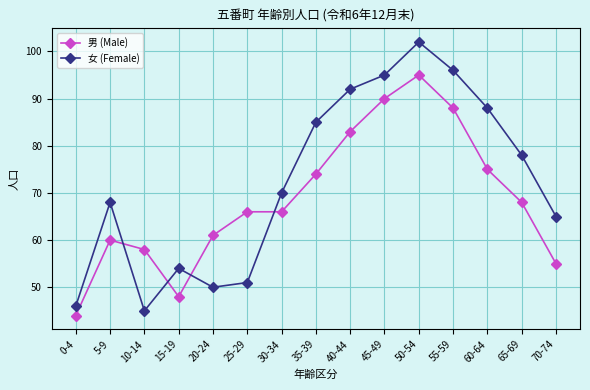

Reading left to right, what are all the values shown in this chart?

男 (Male): 0-4=44	5-9=60	10-14=58	15-19=48	20-24=61	25-29=66	30-34=66	35-39=74	40-44=83	45-49=90	50-54=95	55-59=88	60-64=75	65-69=68	70-74=55
女 (Female): 0-4=46	5-9=68	10-14=45	15-19=54	20-24=50	25-29=51	30-34=70	35-39=85	40-44=92	45-49=95	50-54=102	55-59=96	60-64=88	65-69=78	70-74=65